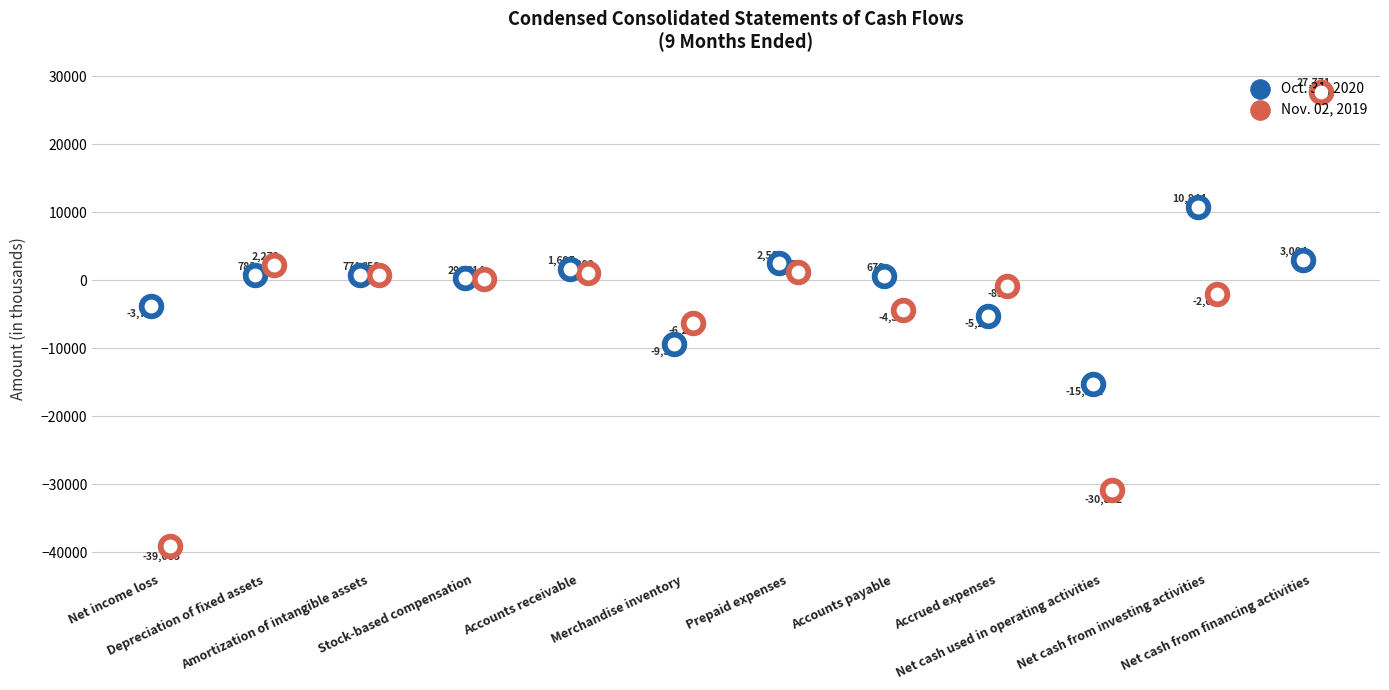

What are all the series names shown in the legend?

Oct. 31, 2020, Nov. 02, 2019